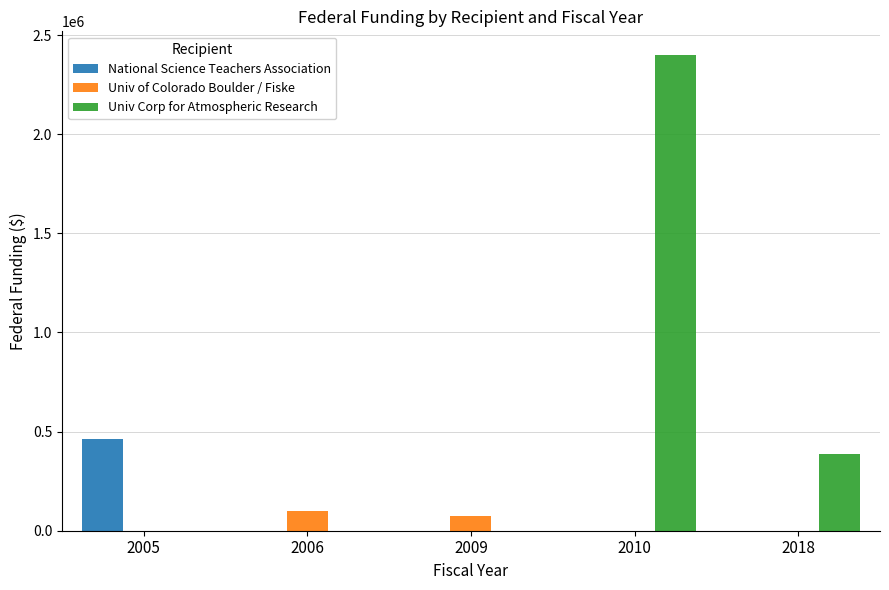

What is the total value across all series at 2005?

463071